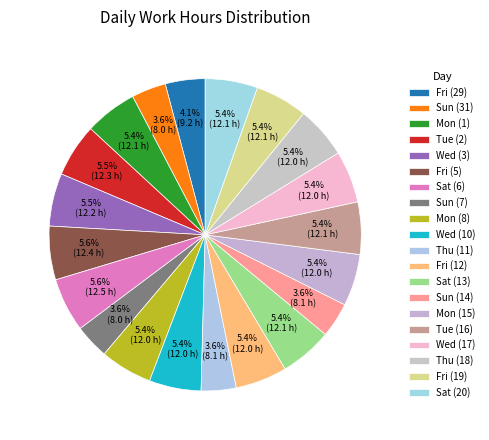

The Tue (16) slice represents 1% of the pie. True or false?

False